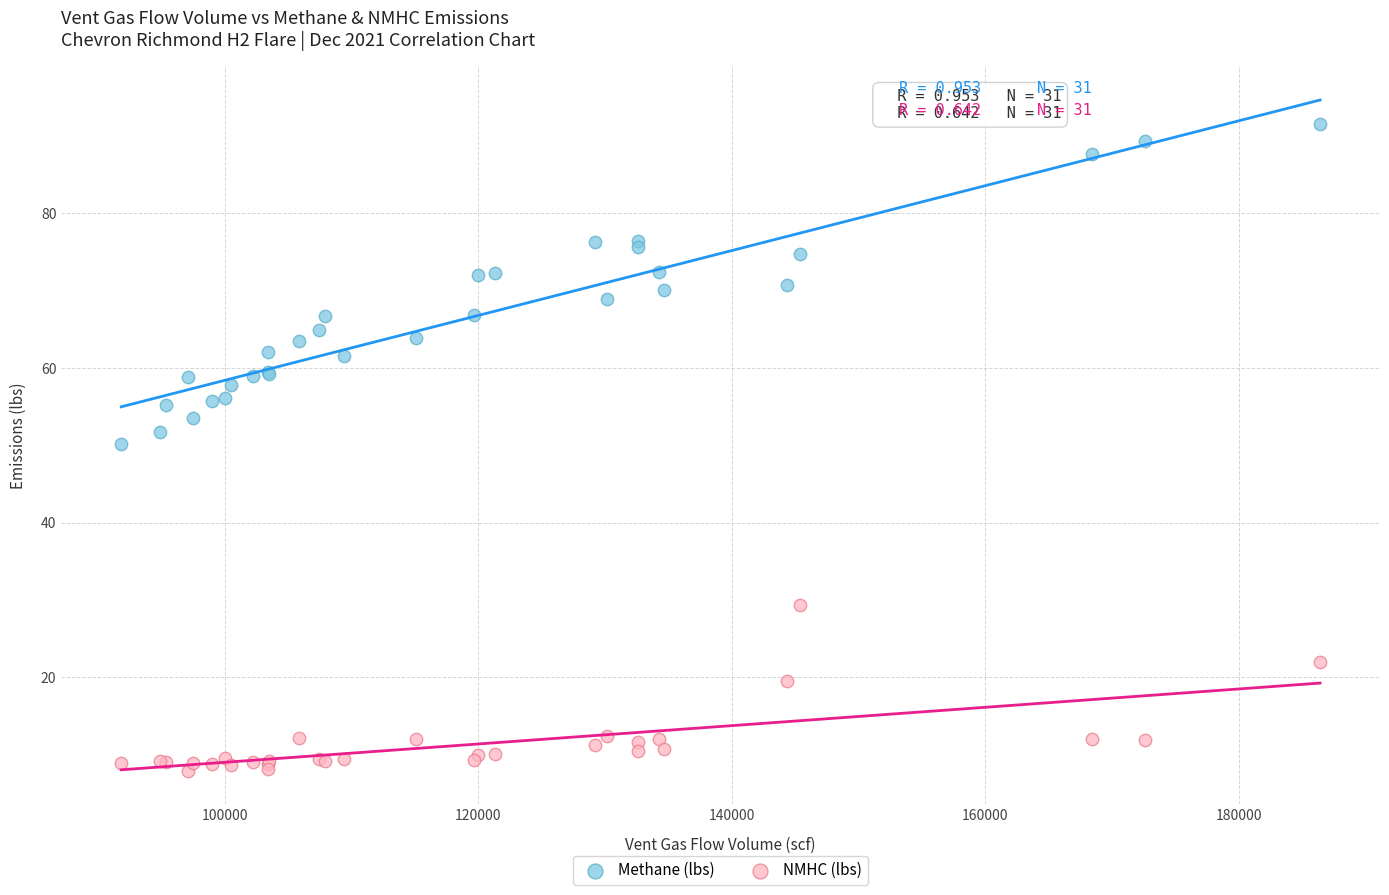

Which series reaches the minimum Y coordinate?

NMHC (lbs)